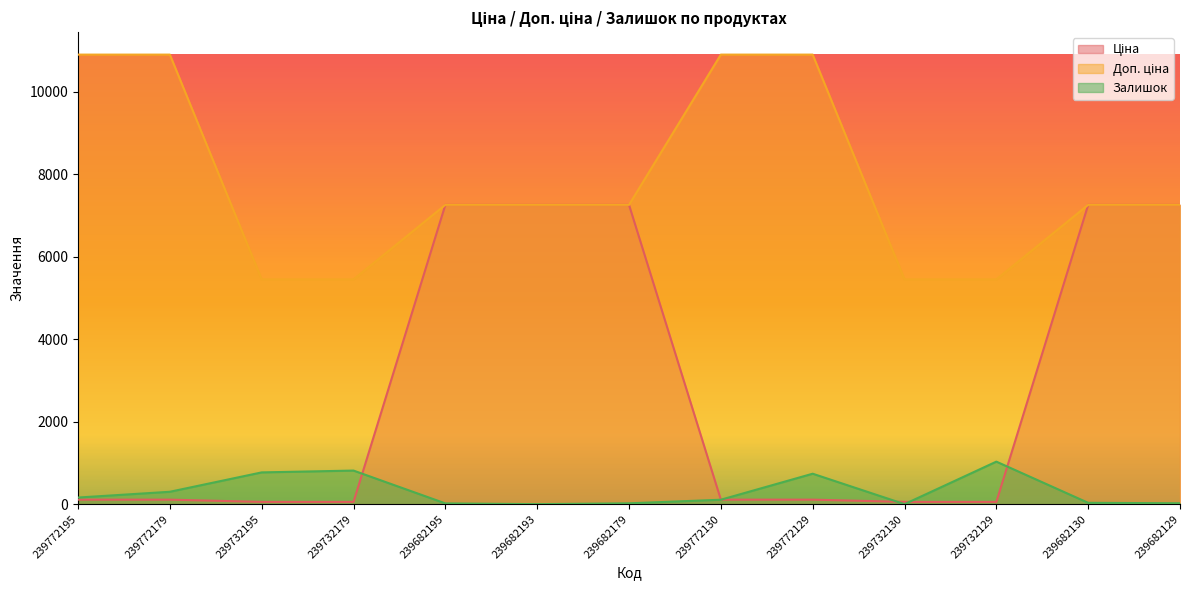

At 239682179, list the series in order from largest to smallest.

Ціна, Доп. ціна, Залишок